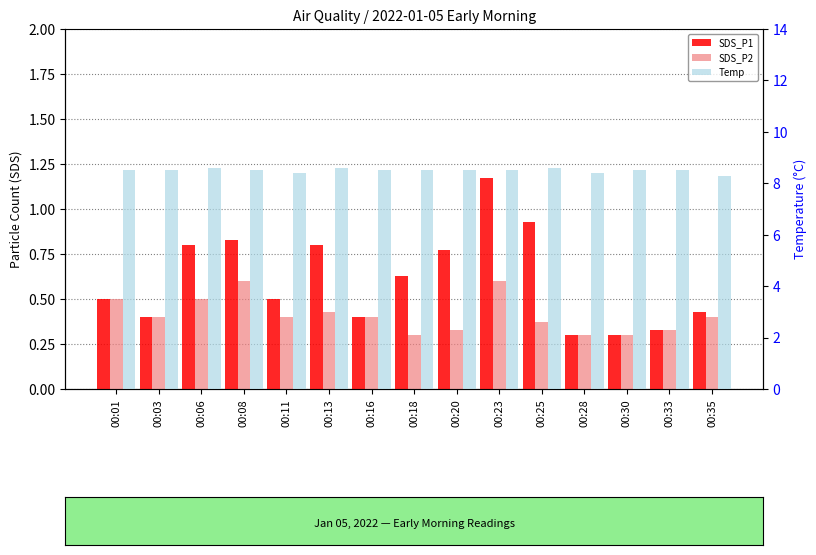

What is the value of the Temp bar at the 6th from the left?

8.6